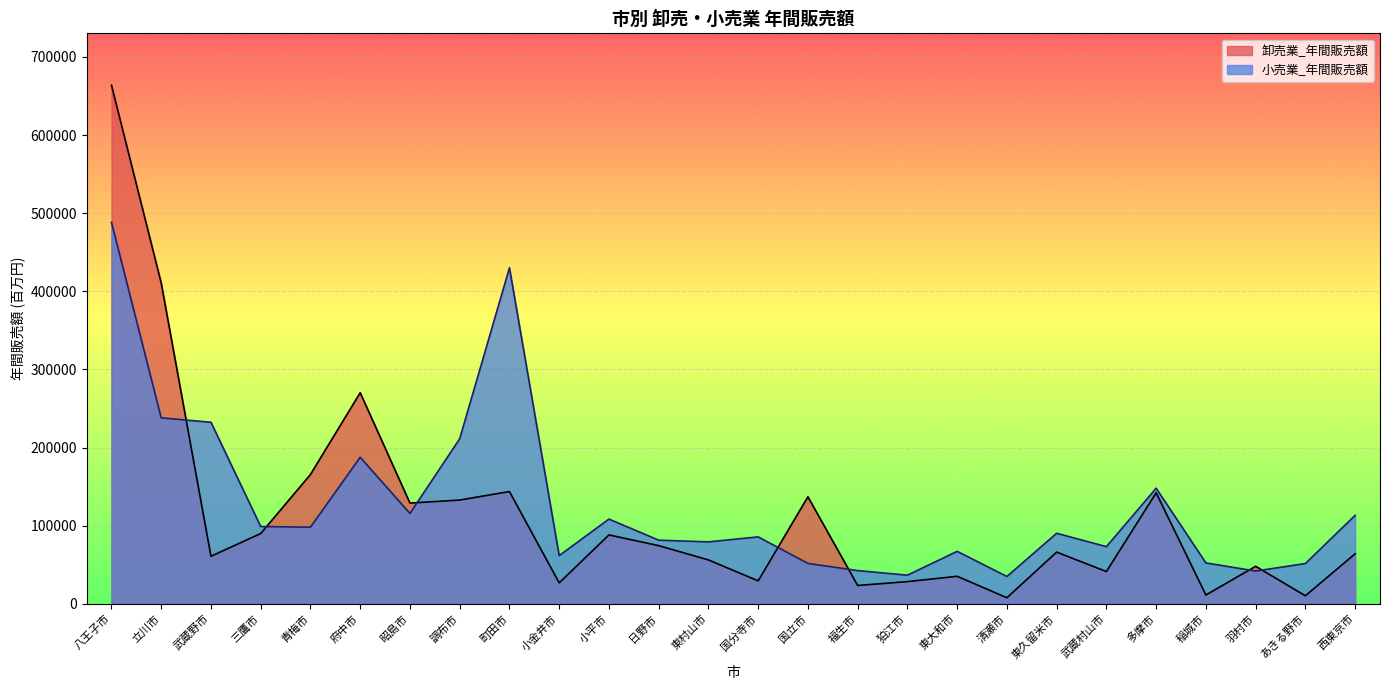

How many values in the 小売業_年間販売額 series exceed 90341?

12